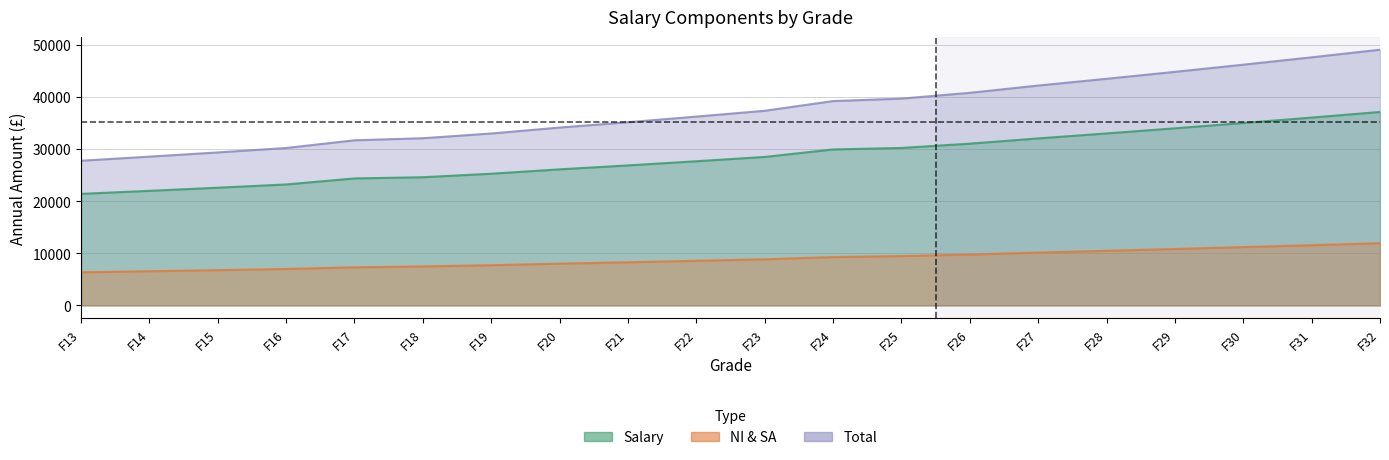

At F26, list the series in order from largest to smallest.

Total, Salary, NI & SA